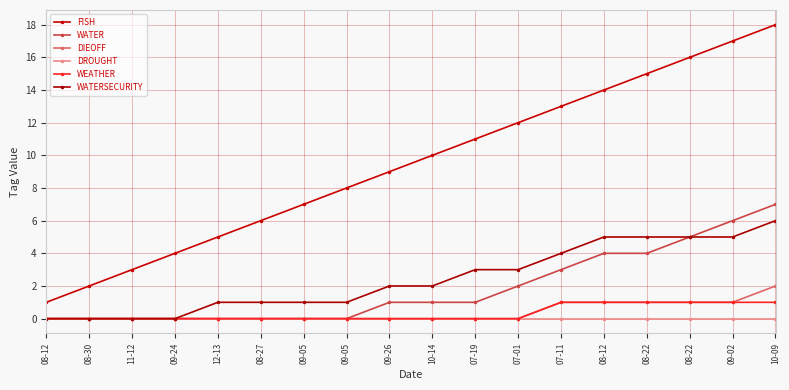

How many lines are shown in the chart?

6